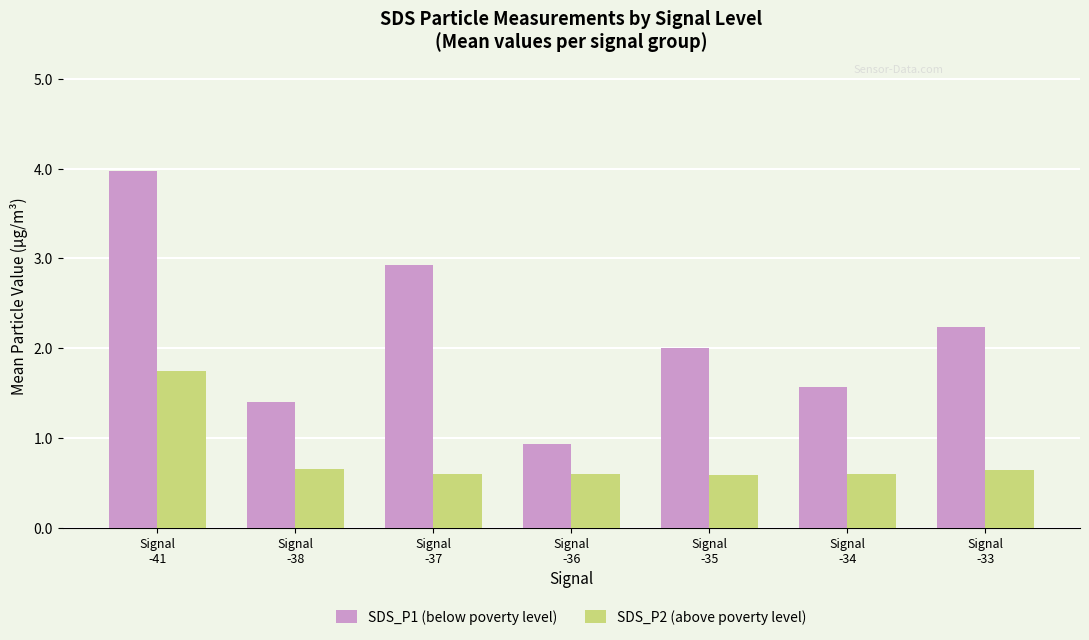

How many data points does each series have?

7